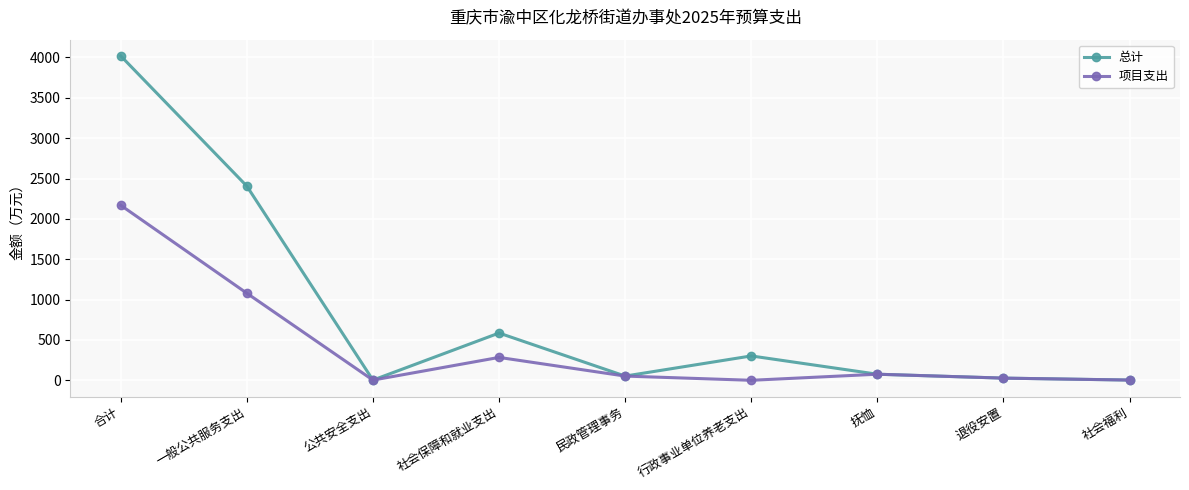

Rank the series at 行政事业单位养老支出 from lowest to highest value.

项目支出, 总计